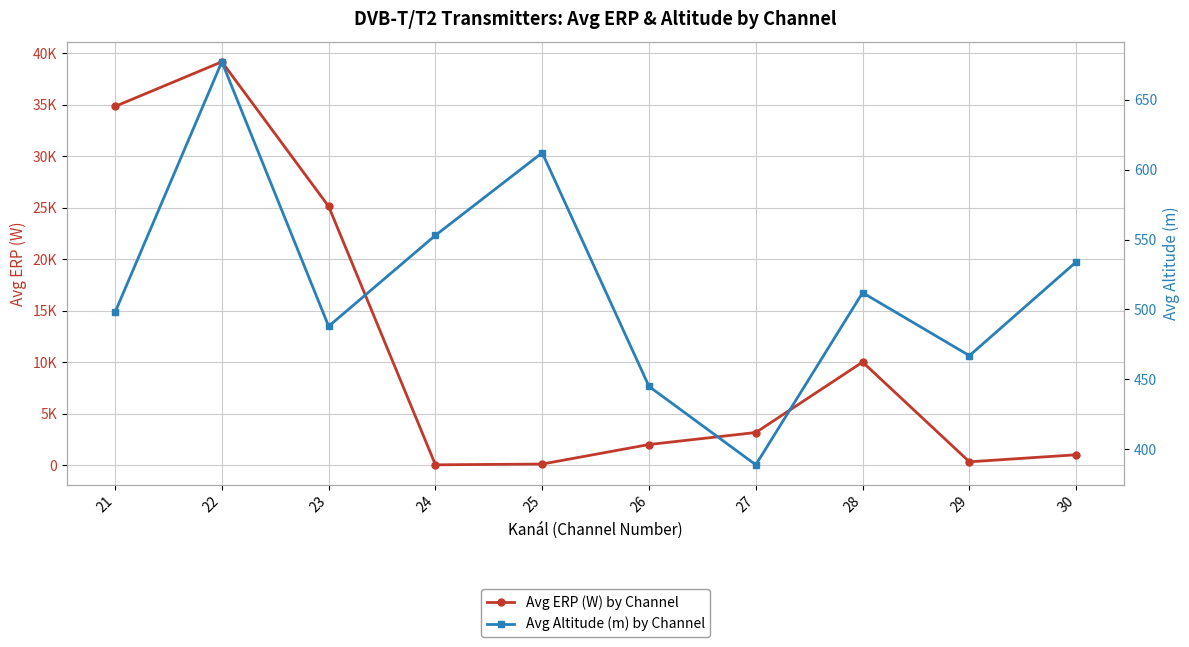

What is the average value of the Avg ERP (W) by Channel series?

11569